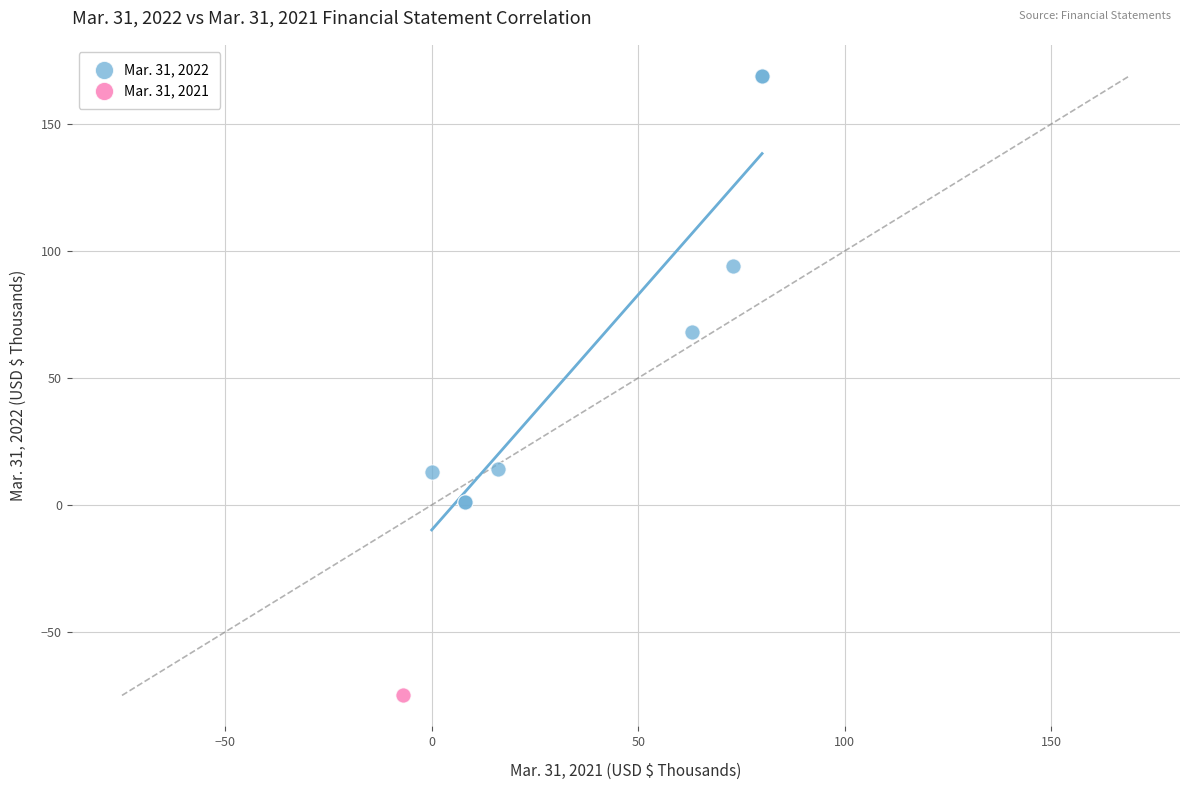

What are all the series names shown in the legend?

Mar. 31, 2022, Mar. 31, 2021